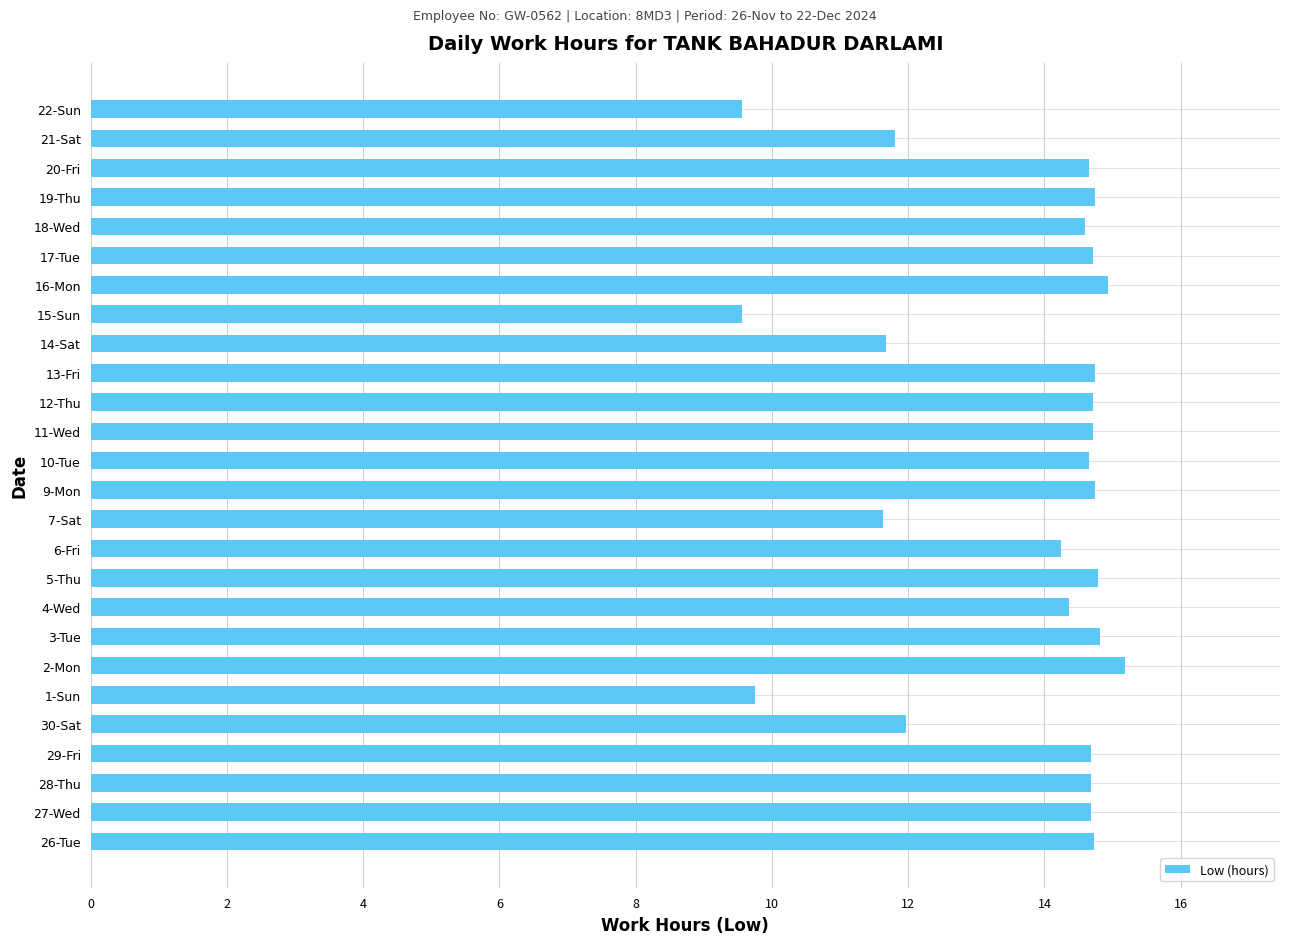

What is the sum of the values at 14-Sat and 3-Tue?

26.5